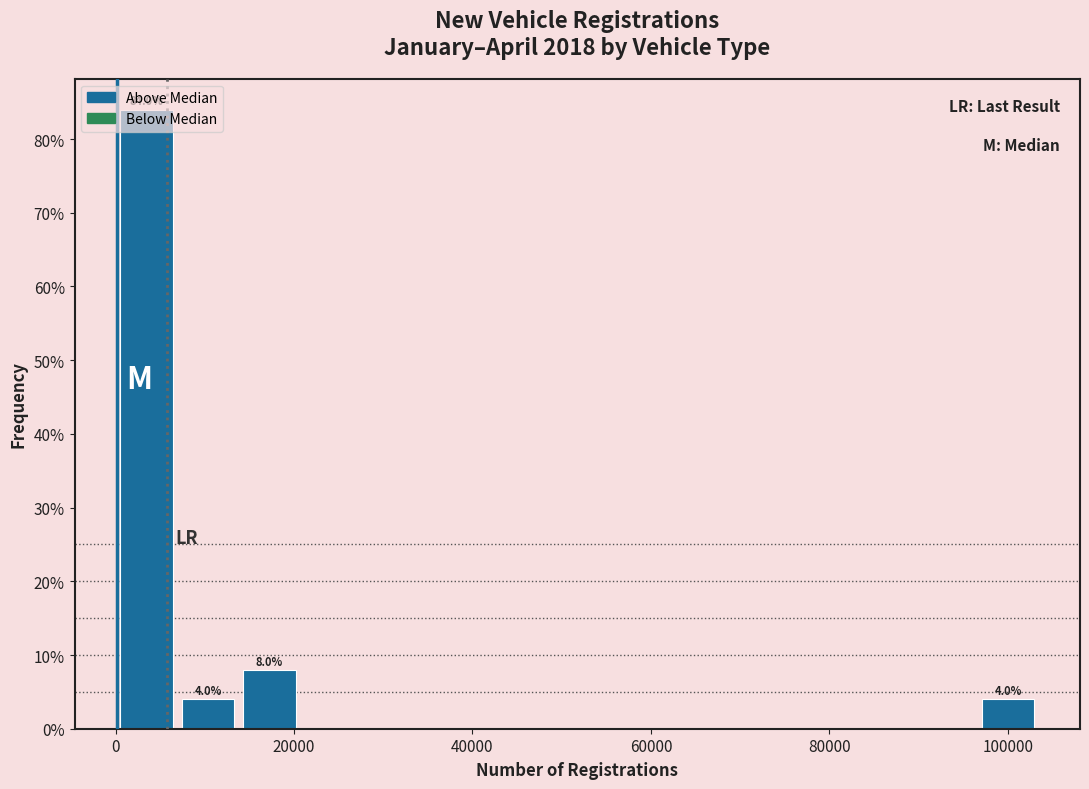

Around what value on the x-axis is the tallest bar? Give the approximate position of its centre, as read against the axis.

4000